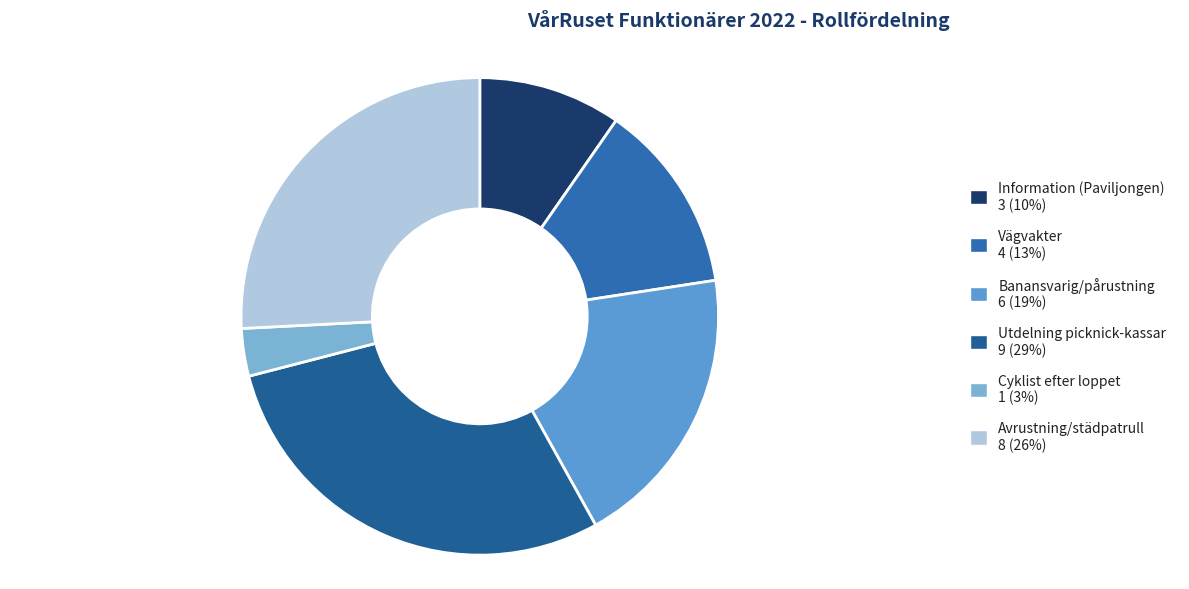

What is the ratio of the value at Utdelning picknick-kassar to the value at Banansvarig/pårustning?

1.5